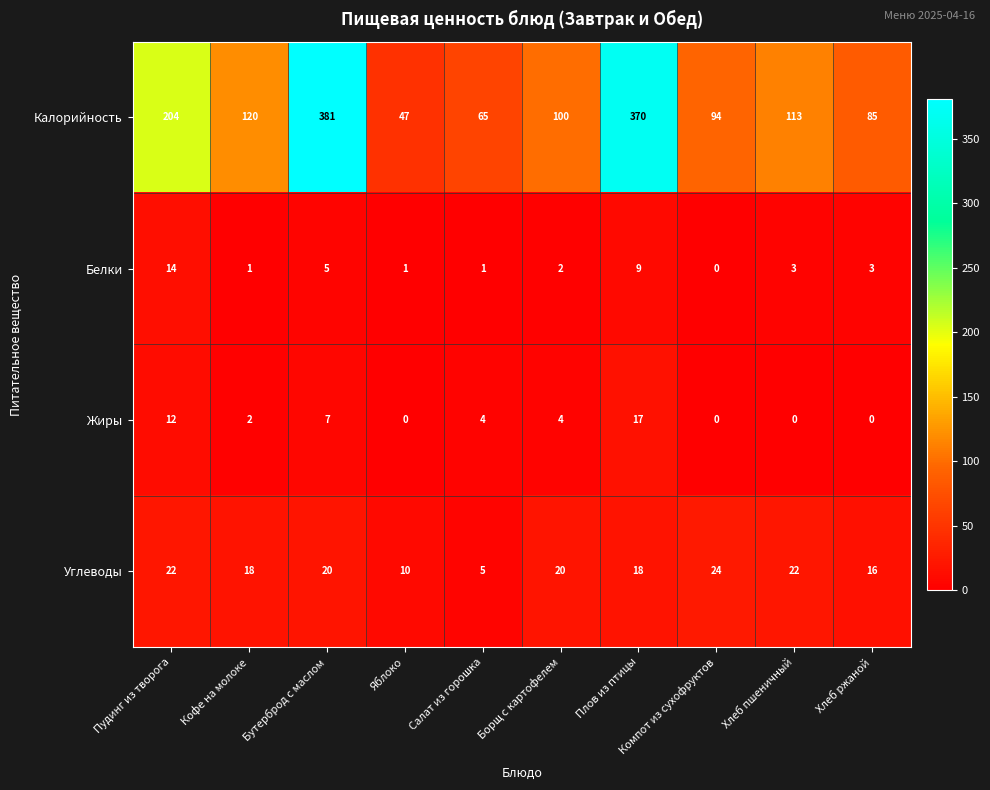

The value of Белки at Борщ с картофелем is 2. True or false?

True